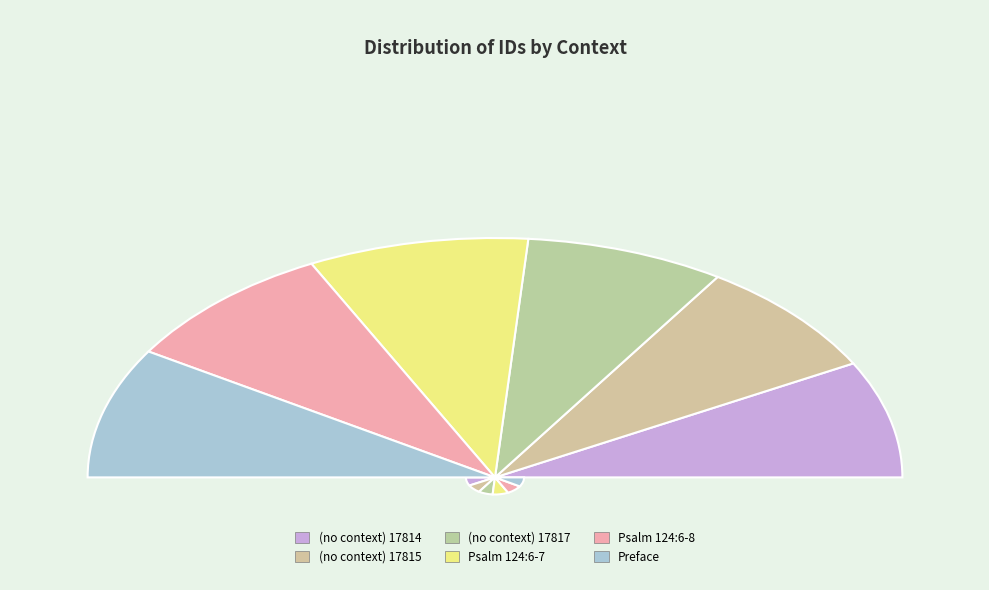

To the nearest percent, what portion does Preface represent?

18%